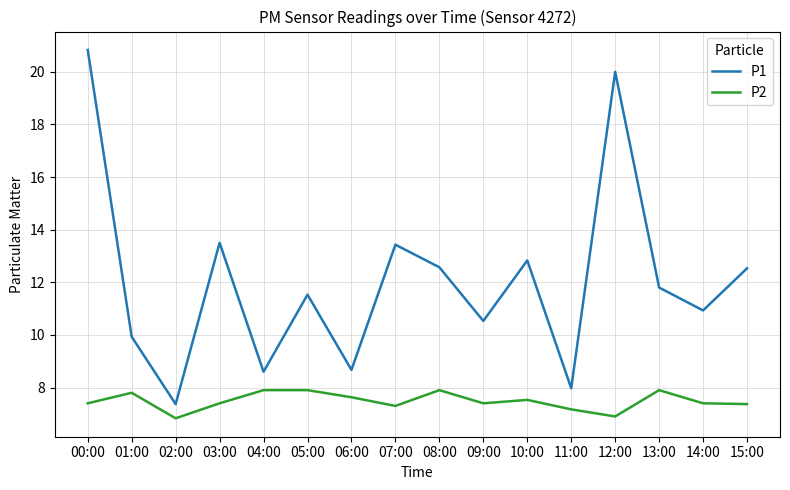

List the series in order of their overall mean, highest first.

P1, P2